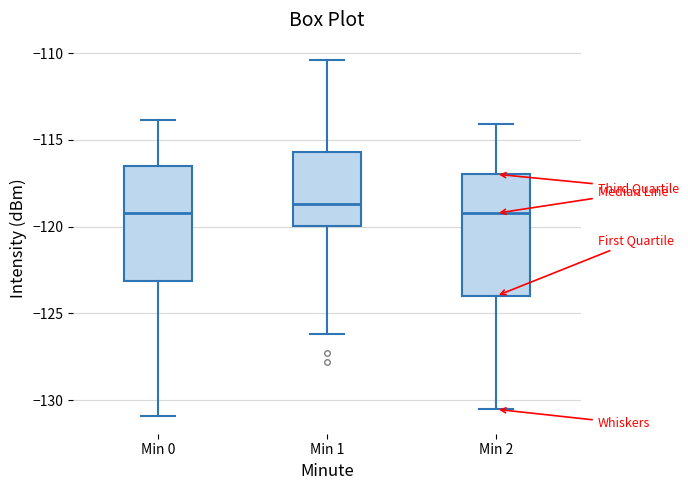

Where is the upper edge of the box for Min 2 on the y-axis? The values are not printed on the chart, so give them approximately, as read against the axis.

-117.0